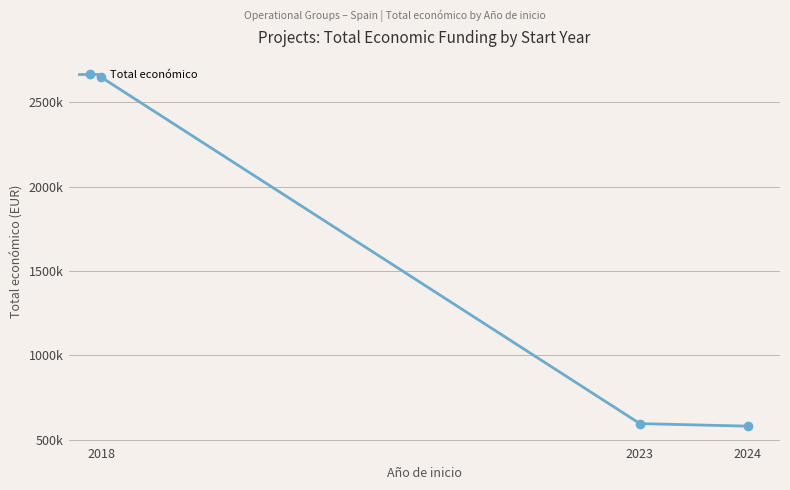

Does the chart have visible grid lines?

Yes